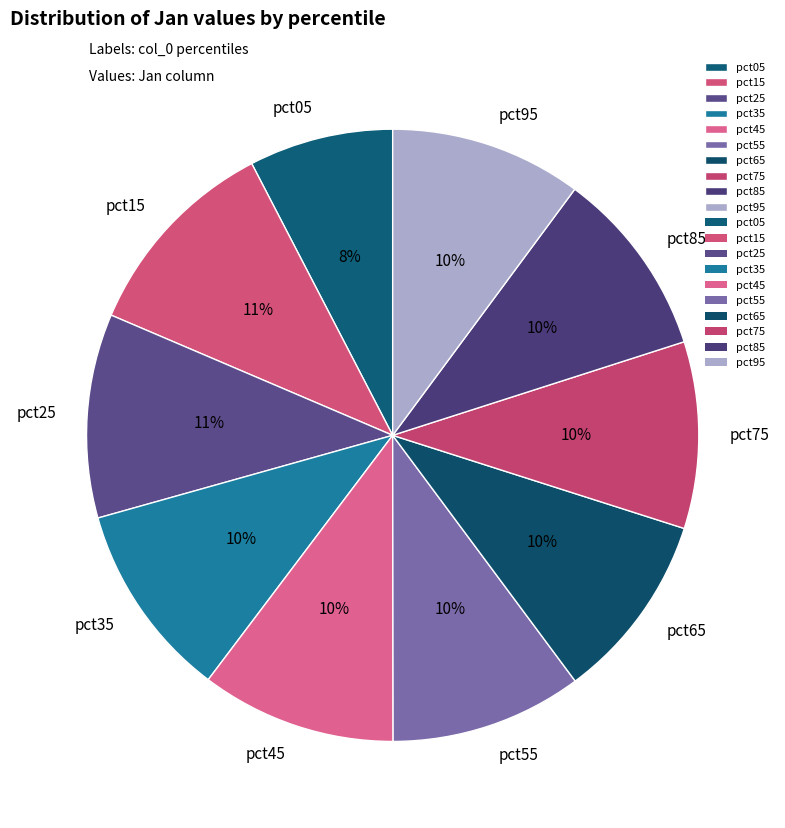

To the nearest percent, what is the average slice percentage?

10%